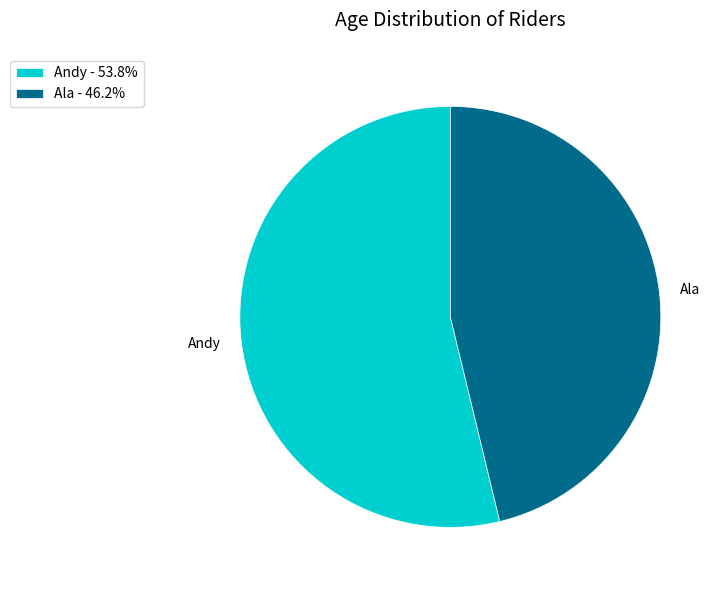

What is the ratio of the value at Ala - 46.2% to the value at Andy - 53.8%?

0.9